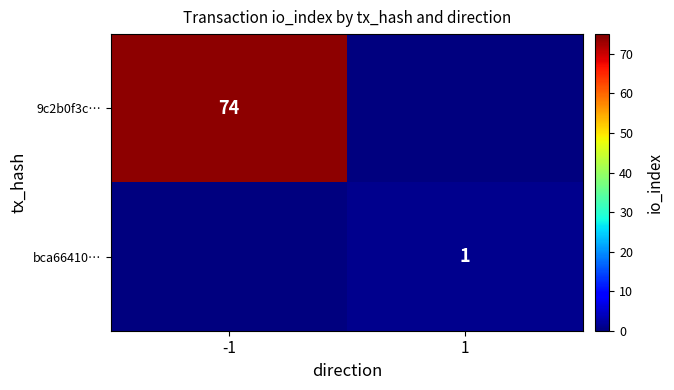

Is it true that bca66410… equals 1 at 1?

True